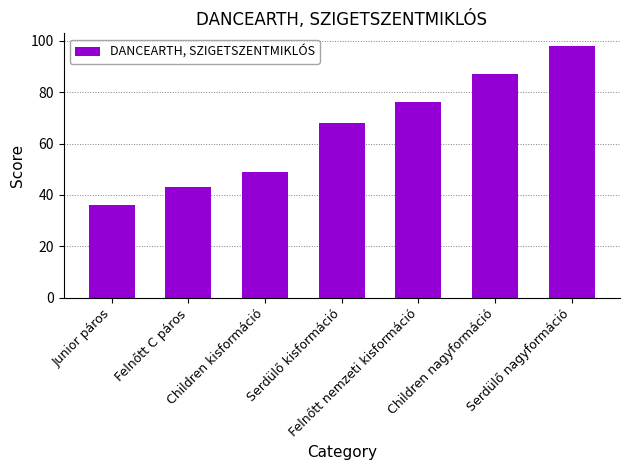

What value does the data have at Felnőtt nemzeti kisformáció?

76